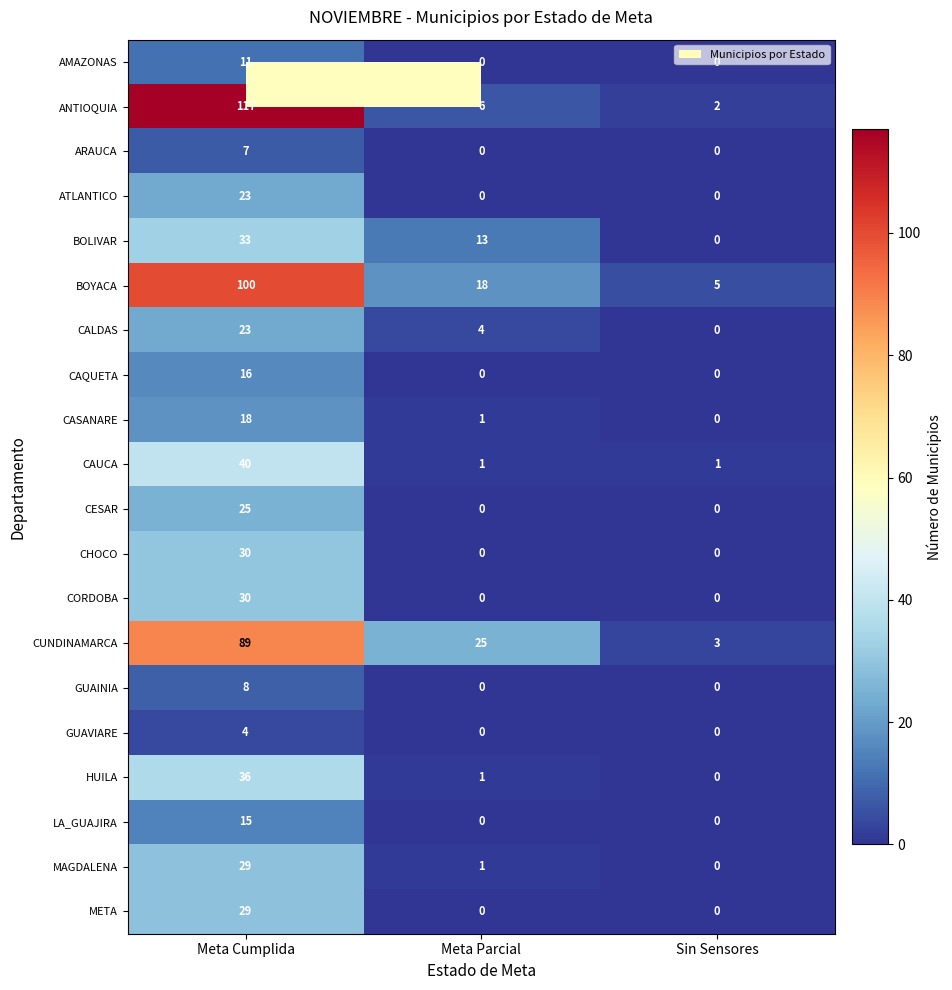

At which category is the sum across all series the highest?

Meta Cumplida